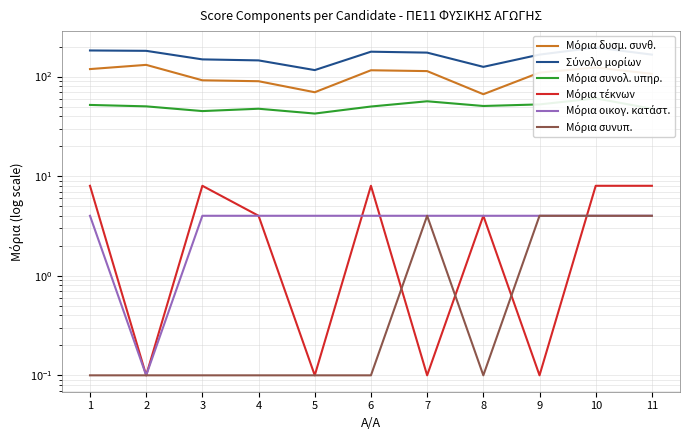

In Μόρια τέκνων, how many points are lower than both neighbors (excluding endpoints)?

4